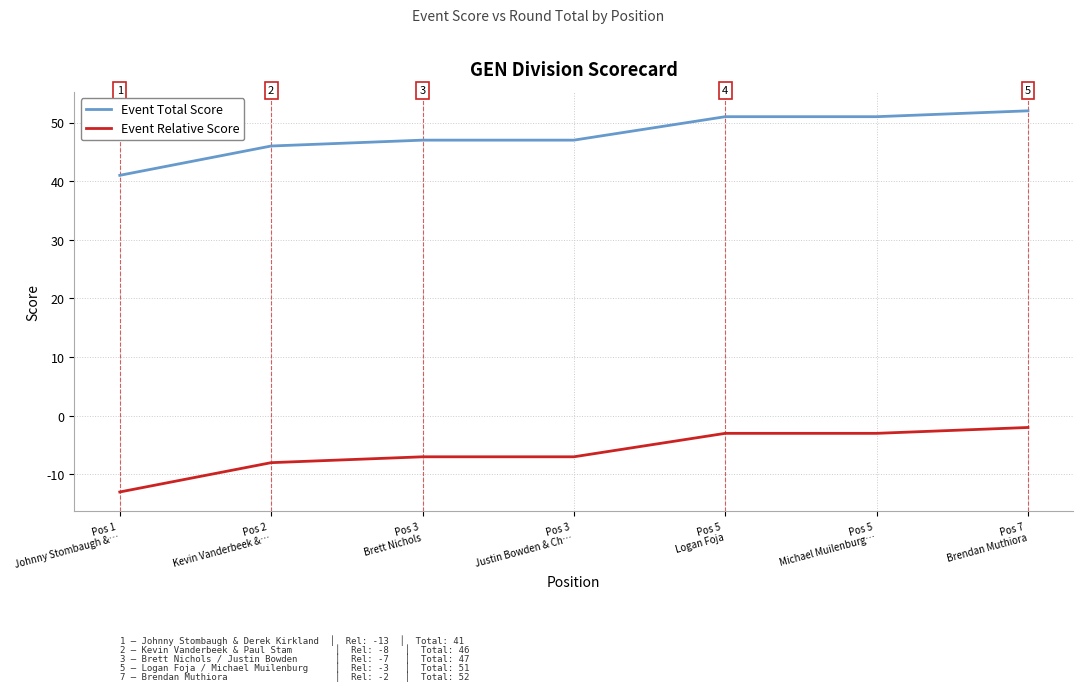

How many lines are shown in the chart?

2